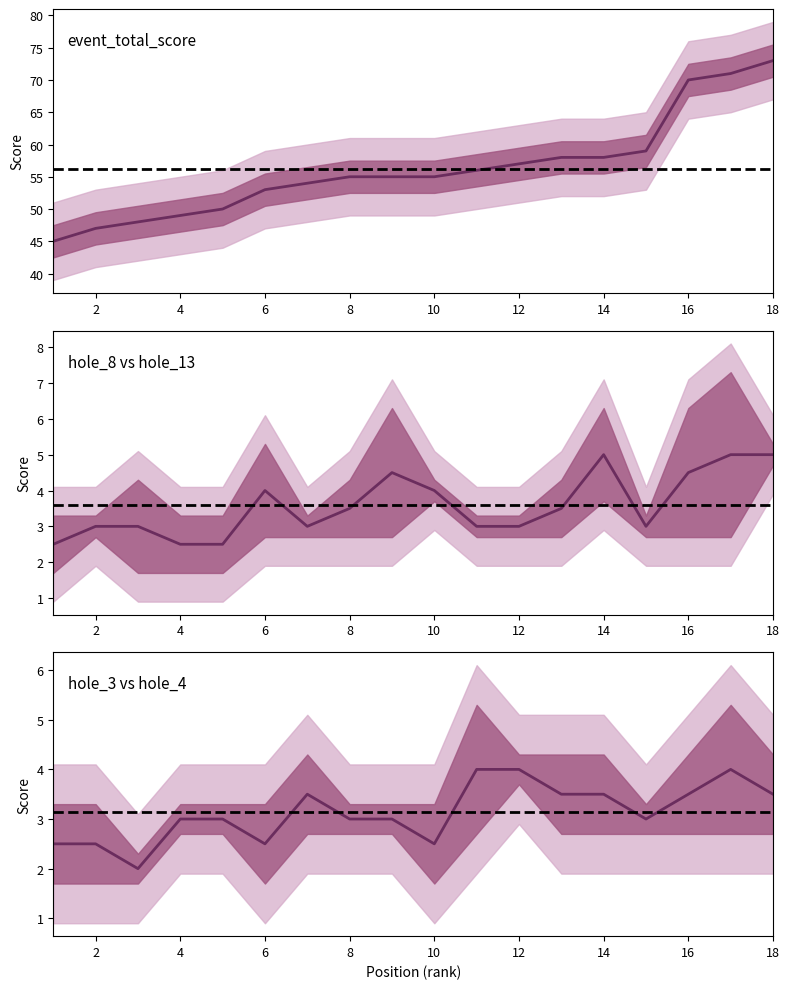

How many lines are shown in the chart?

6